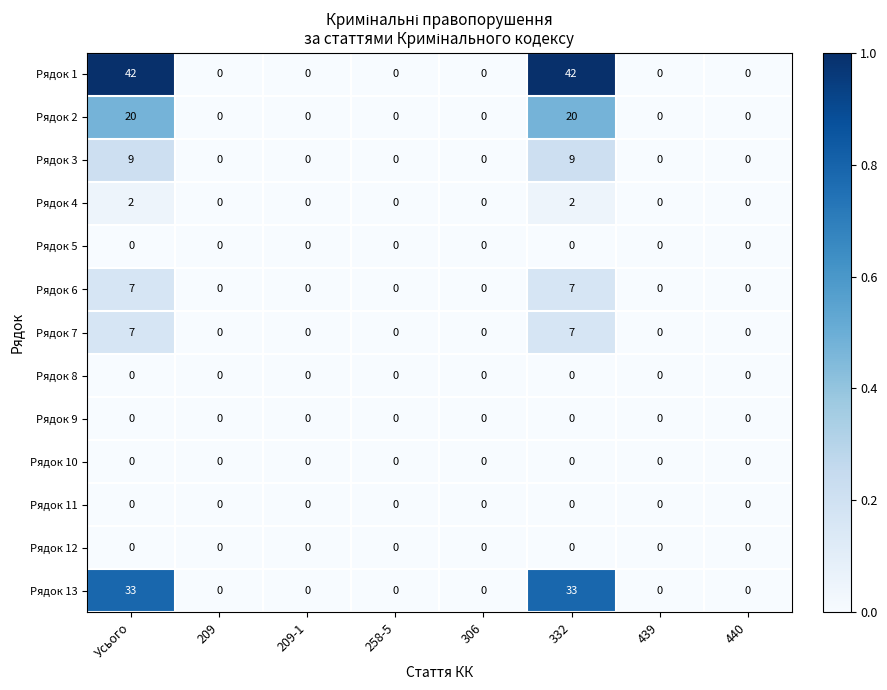

What is the difference between the second highest and minimum values in the Рядок 13 series?

33